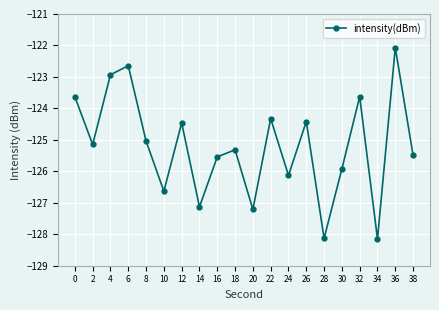

At which category does the chart reach its peak across all series?

36